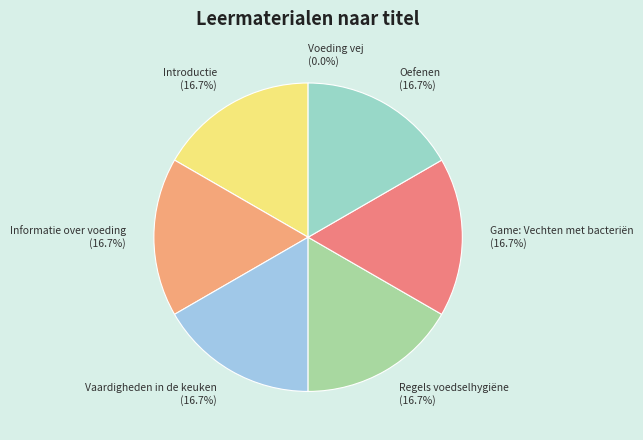

Is Informatie over voeding the majority of the pie?

No